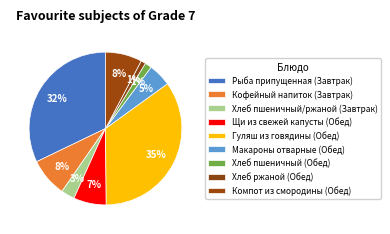

What portion of the pie excludes Гуляш из говядины (Обед)?

65.2%